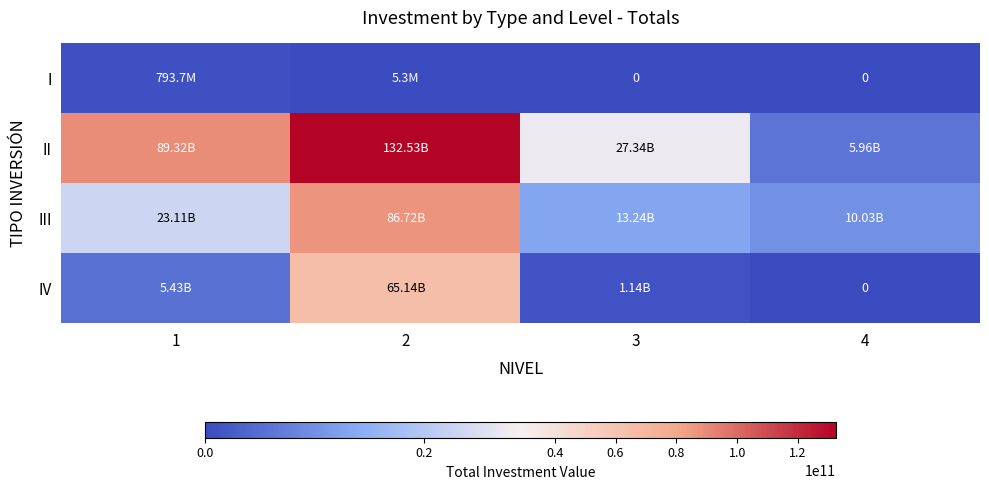

How many categories are shown in the chart?

4